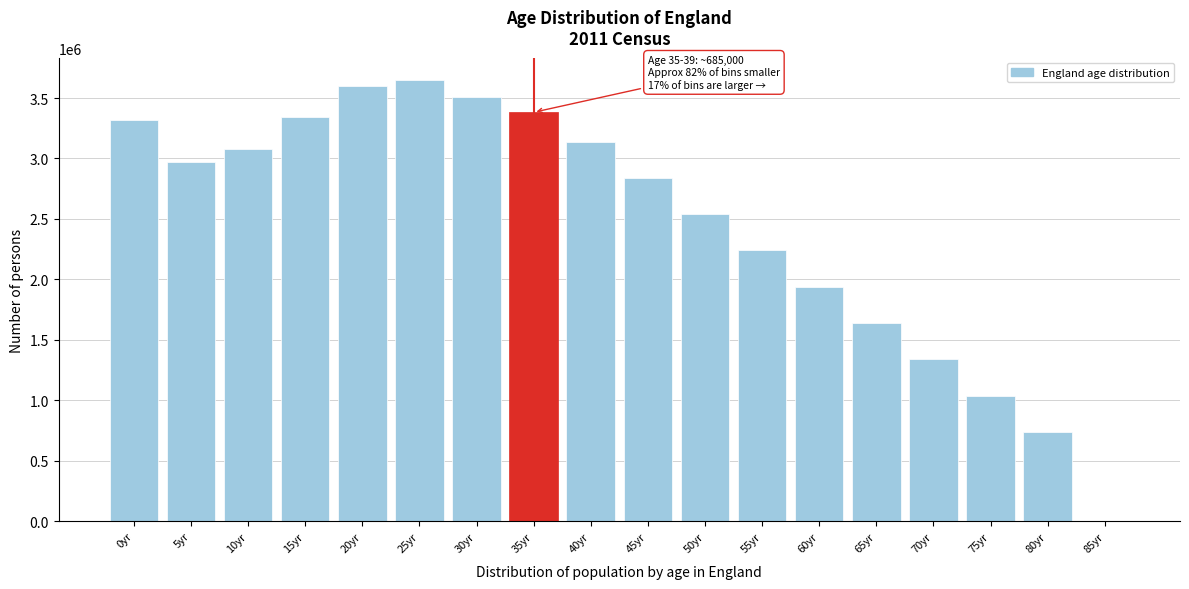

Reading left to right, list all the values displayed in this chart.

0yr=3318449	5yr=2972632	10yr=3080929	15yr=3340265	20yr=3595321	25yr=3650881	30yr=3509221	35yr=3382029	40yr=3140000	45yr=2840000	50yr=2540000	55yr=2240000	60yr=1940000	65yr=1640000	70yr=1340000	75yr=1040000	80yr=740000	85yr=0